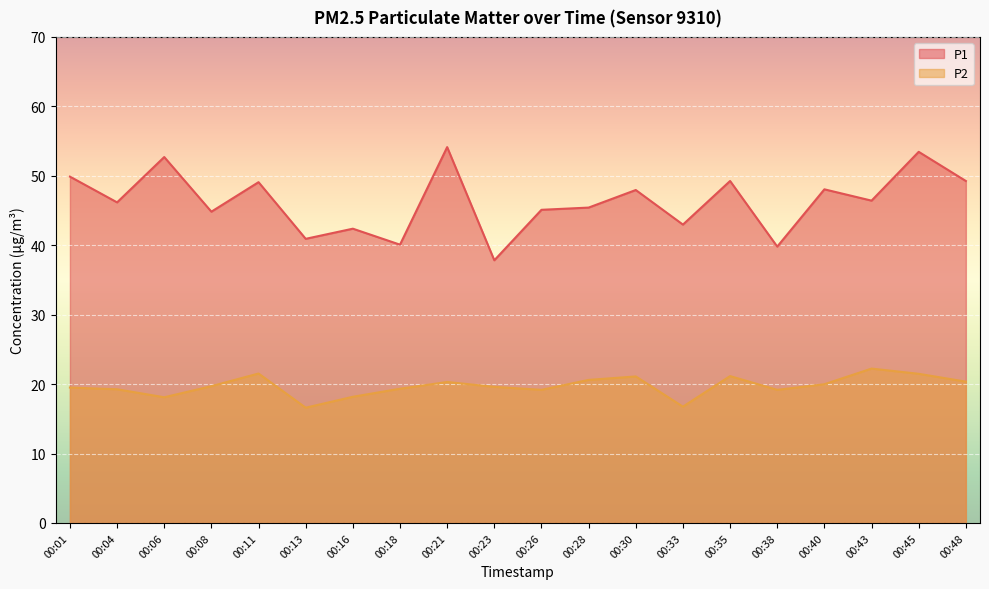

What is the approximate value of P1 at 00:38?

39.8